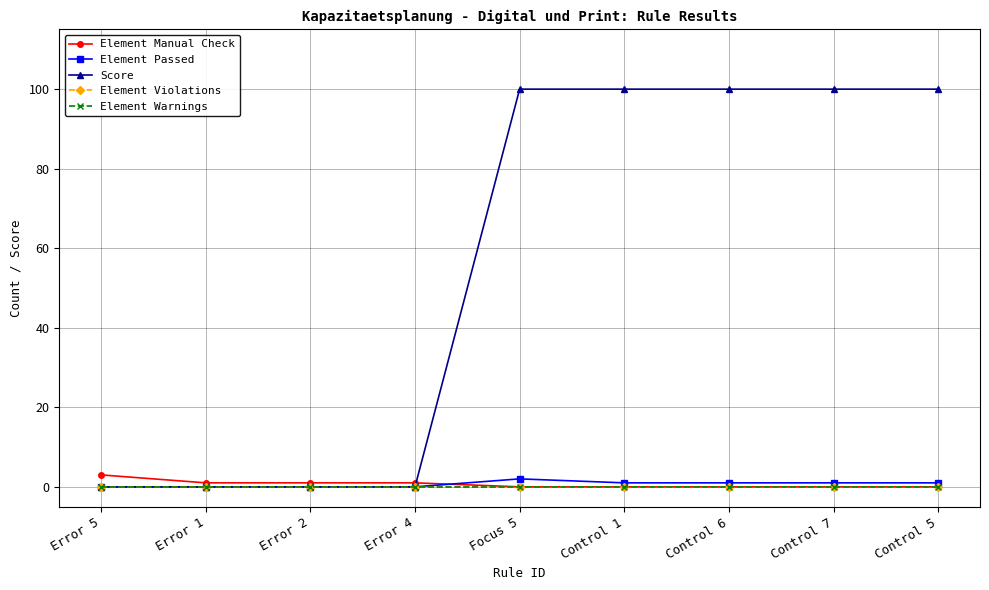

What is the spread (max minus min) of values at Control 1?

100